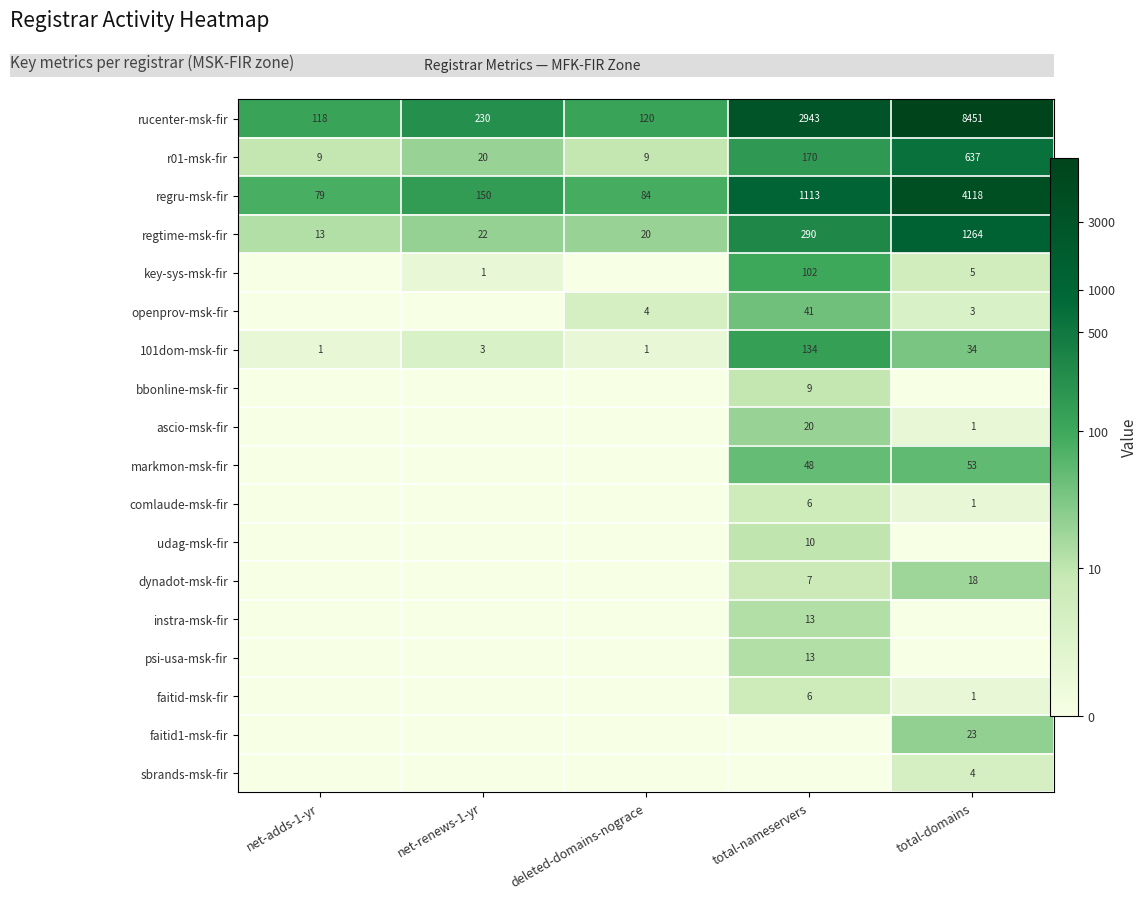

At how many categories does at least one series exceed 0?

5